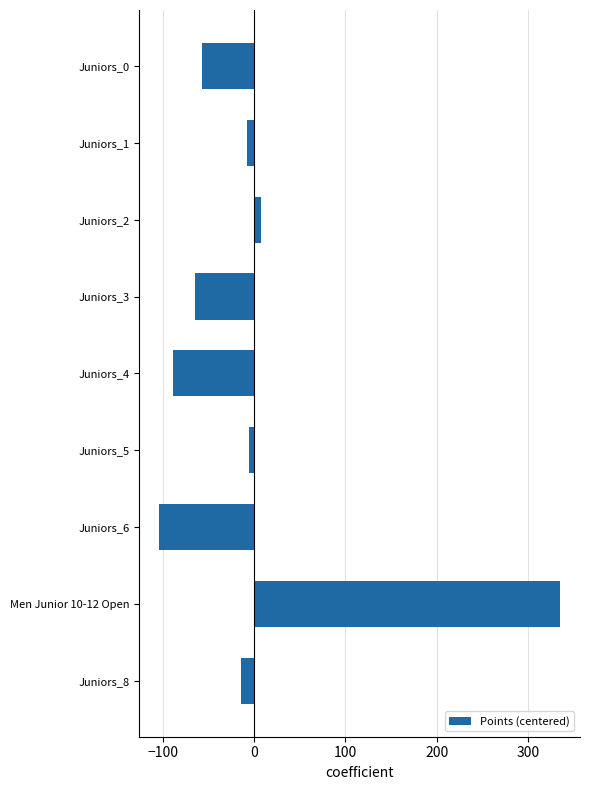

What is the label of the 8th bar from the bottom?

Juniors_1